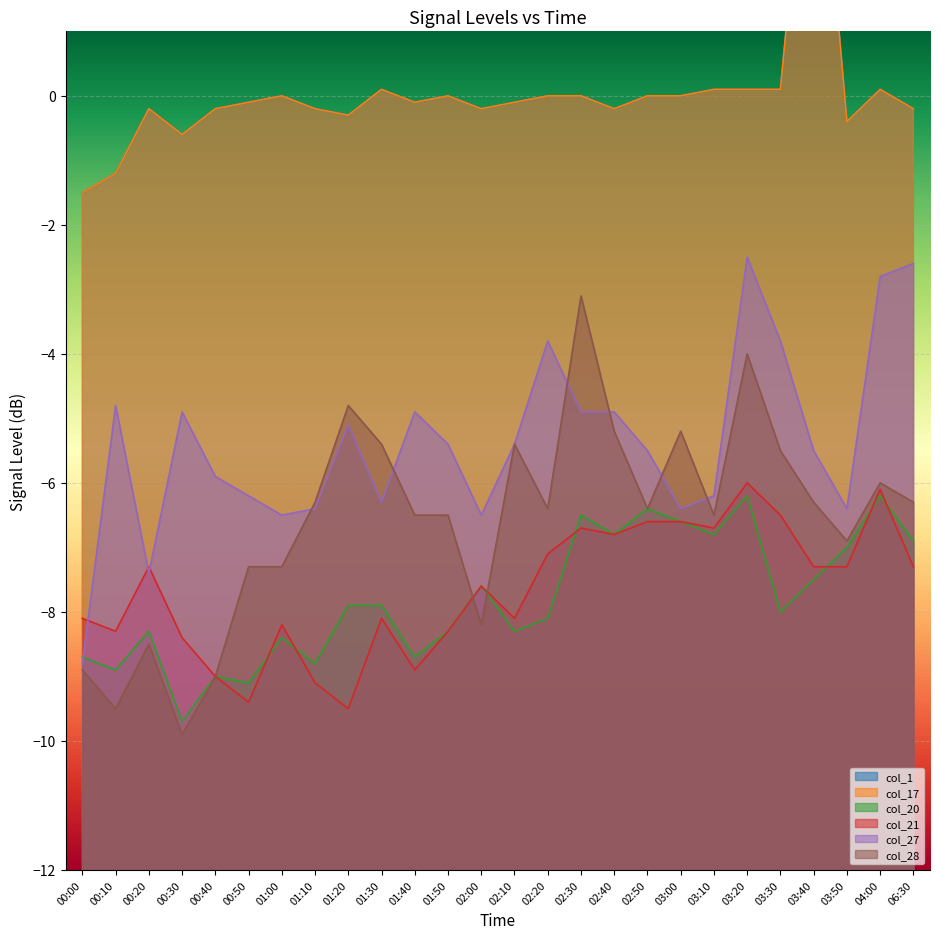

Which series has the largest total across all categories?

col_1